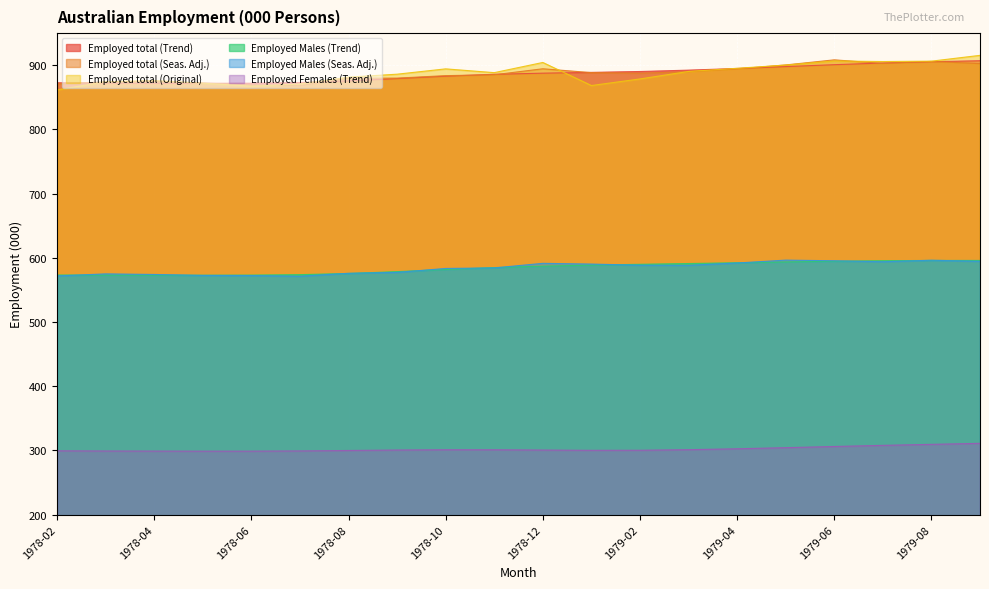

Where is the first local minimum for Employed total (Original)?

1978-06